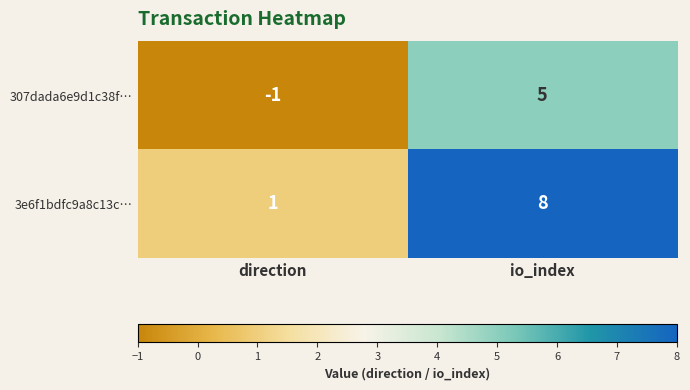

What is the minimum value shown in the chart?

-1